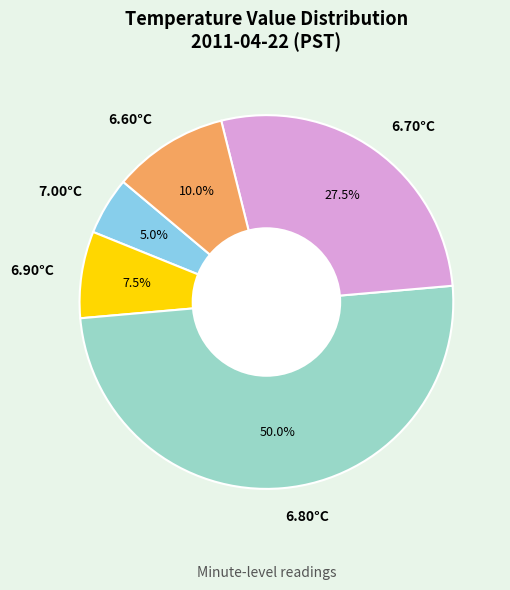

Rank the categories by value from lowest to highest.

7.00°C, 6.90°C, 6.60°C, 6.70°C, 6.80°C